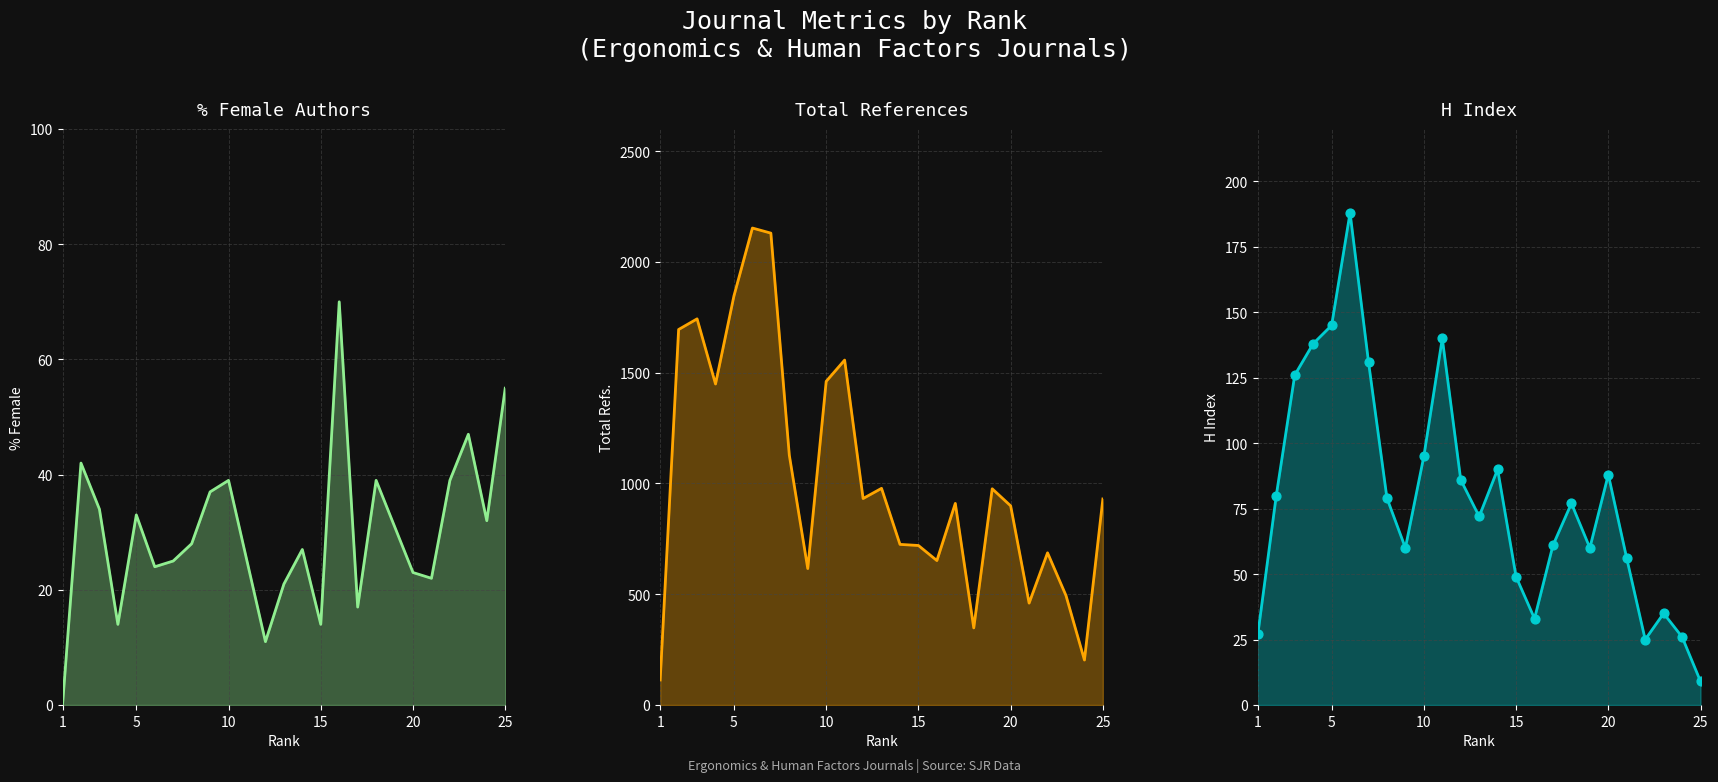

Which series contains the lowest Y value?

%Female